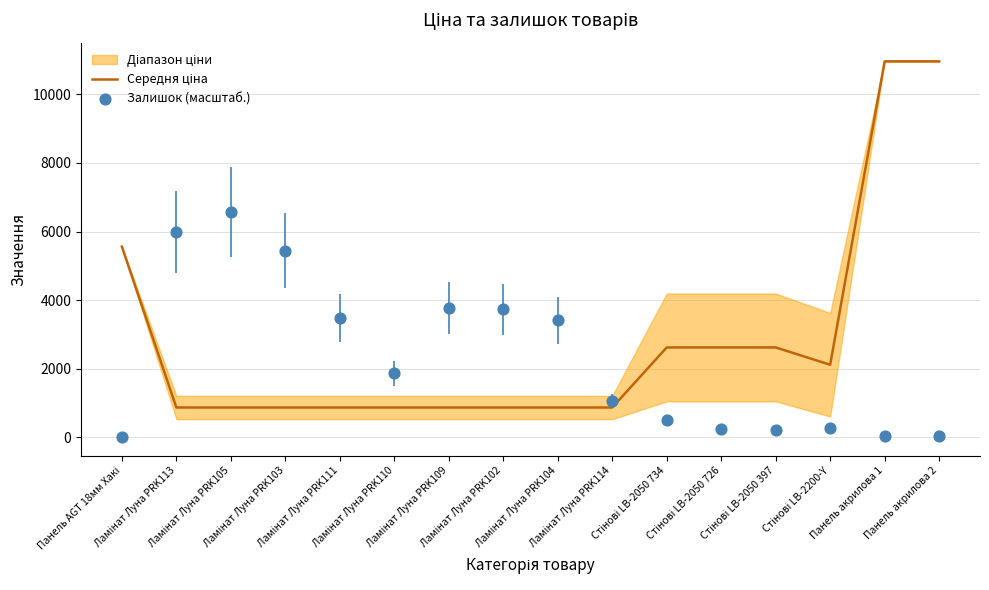

Is the value of Середня ціна at Панель акрилова 1 greater than the value of Залишок (масштаб.) at Ламінат Луна PRK110?

Yes